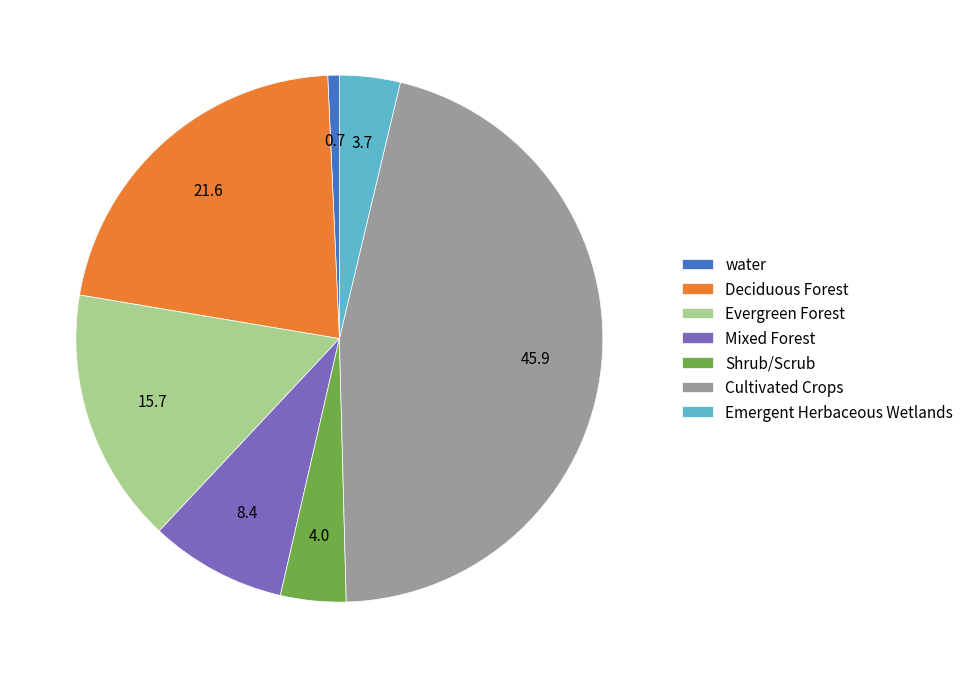

How many slices are in this pie chart?

7